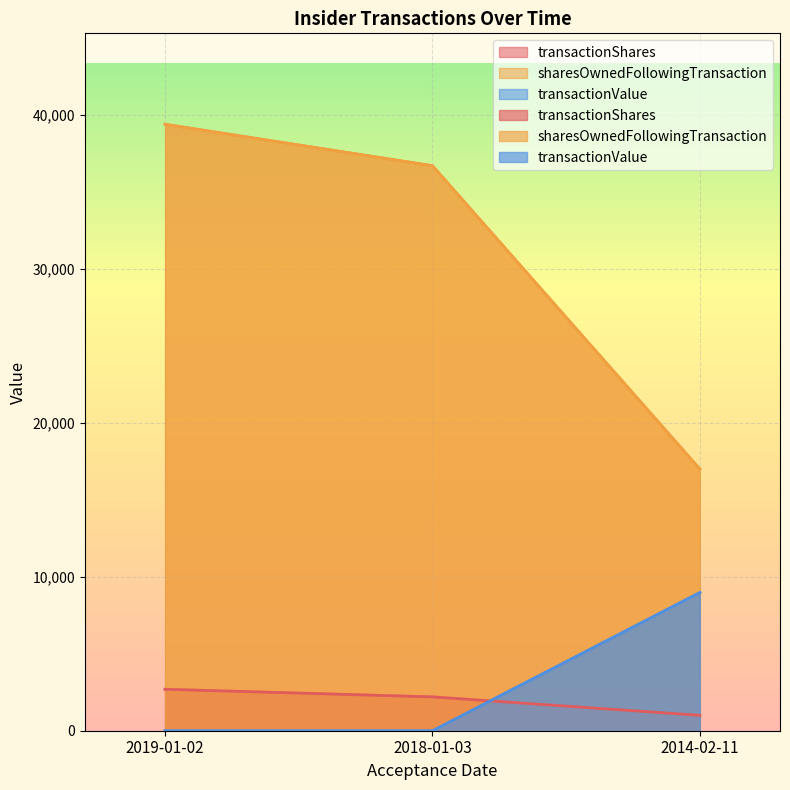

Reading right to left, list all the values displayed in this chart.

transactionShares: 1000	2198	2691
sharesOwnedFollowingTransaction: 17000	36704	39395
transactionValue: 8980	0	0